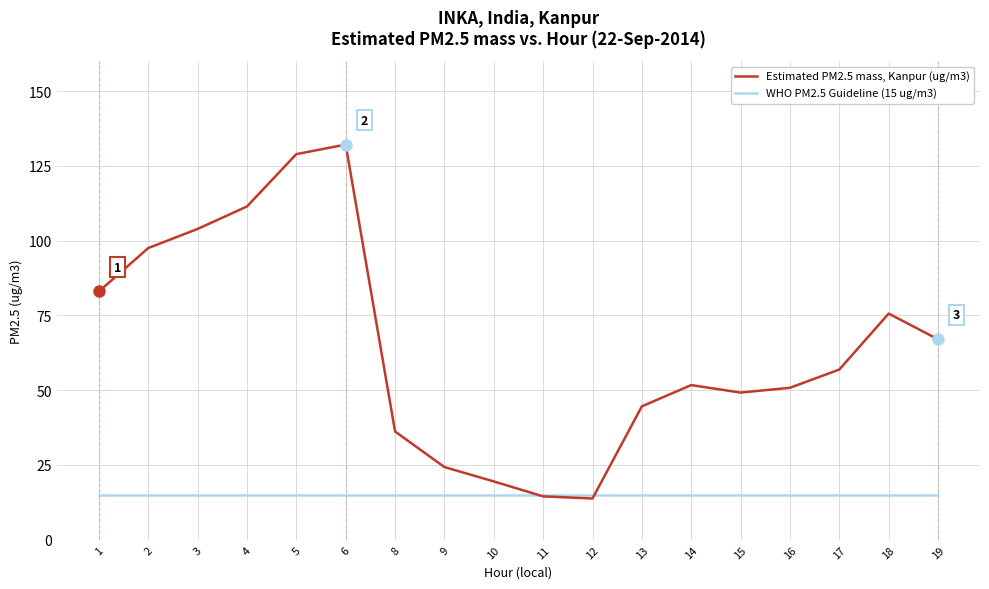

Reading left to right, transcribe all the data shown in this chart.

Estimated PM2.5 mass, Kanpur (ug/m3): 83.0	97.5	103.9	111.4	128.9	132.1	36.2	24.3	19.5	14.5	13.8	44.6	51.7	49.2	50.8	56.9	75.6	67.0
WHO PM2.5 Guideline (15 ug/m3): 15.0	15.0	15.0	15.0	15.0	15.0	15.0	15.0	15.0	15.0	15.0	15.0	15.0	15.0	15.0	15.0	15.0	15.0